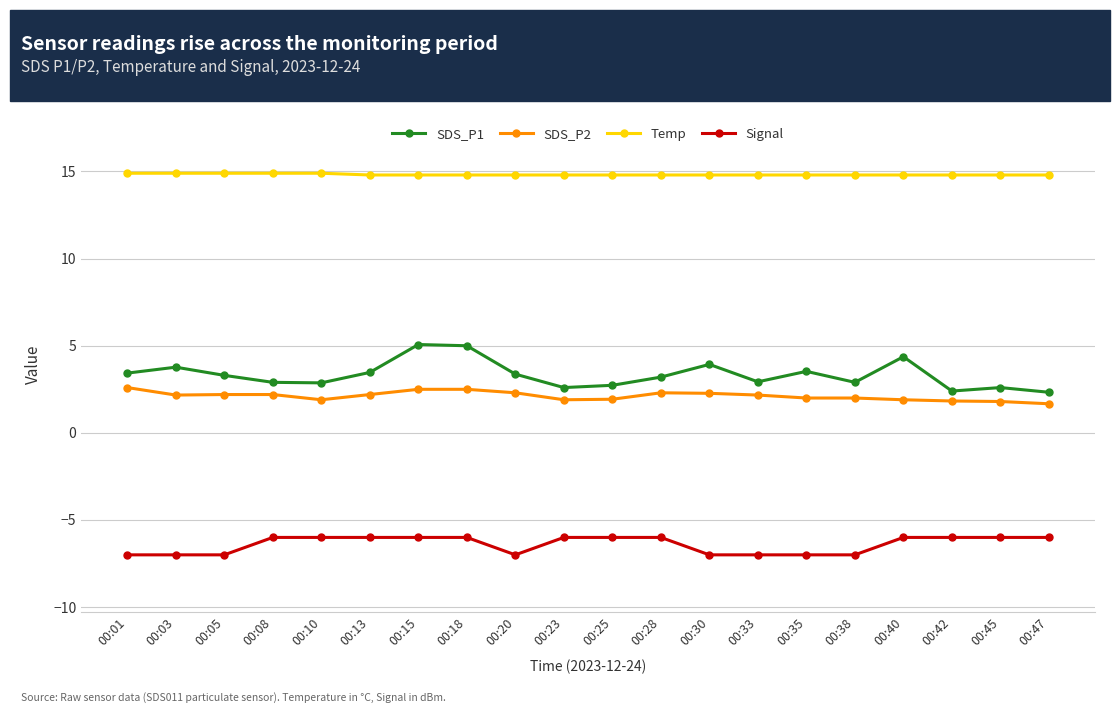

True or false: Temp and SDS_P2 intersect in this chart.

False